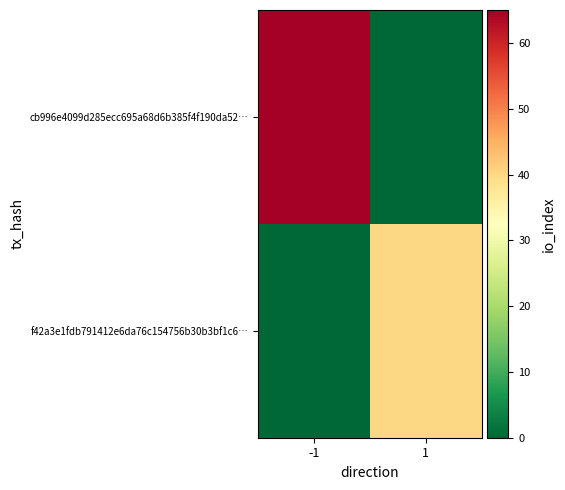

Reading left to right, list all the values displayed in this chart.

cb996e4099d285ecc695a68d6b385f4f190da52…: -1=65	1=0
f42a3e1fdb791412e6da76c154756b30b3bf1c6…: -1=0	1=40